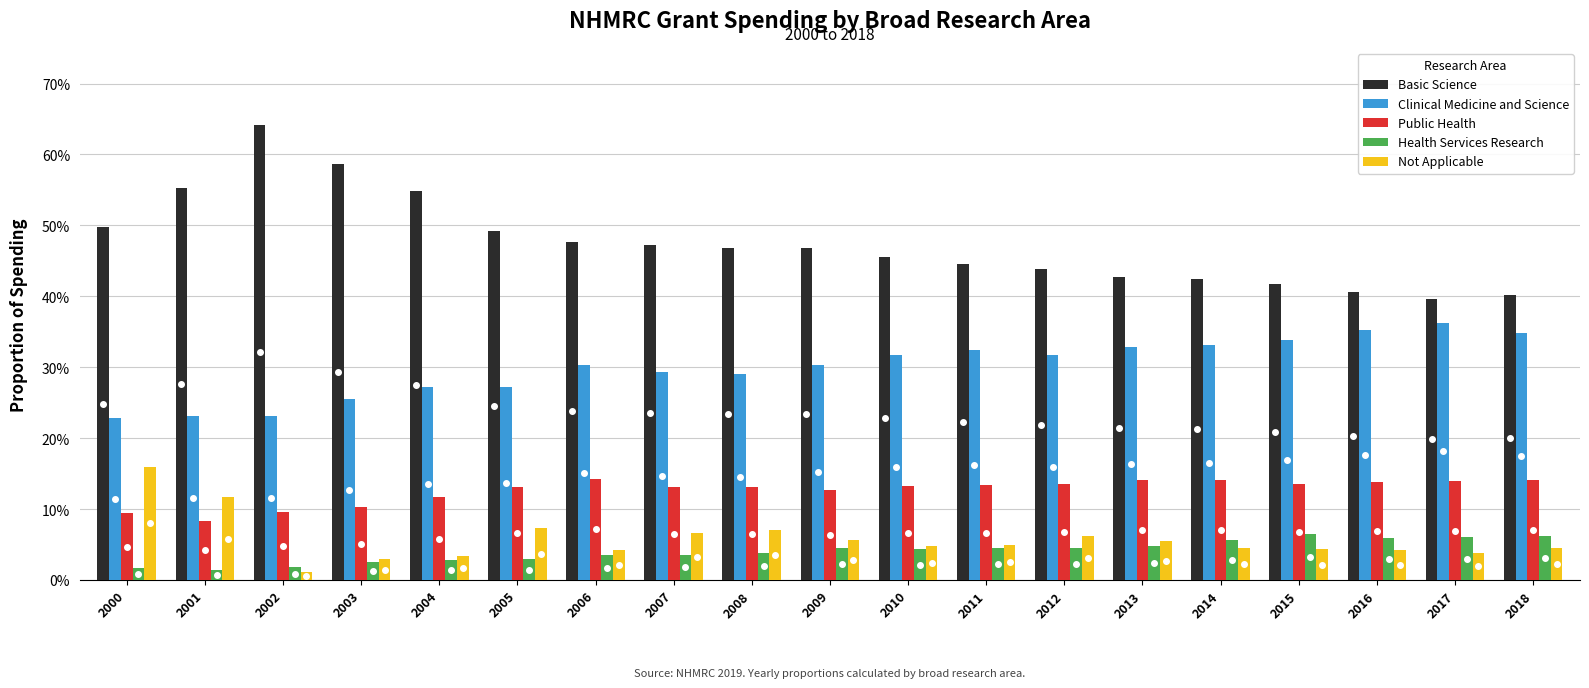

Are the bars horizontal?

No